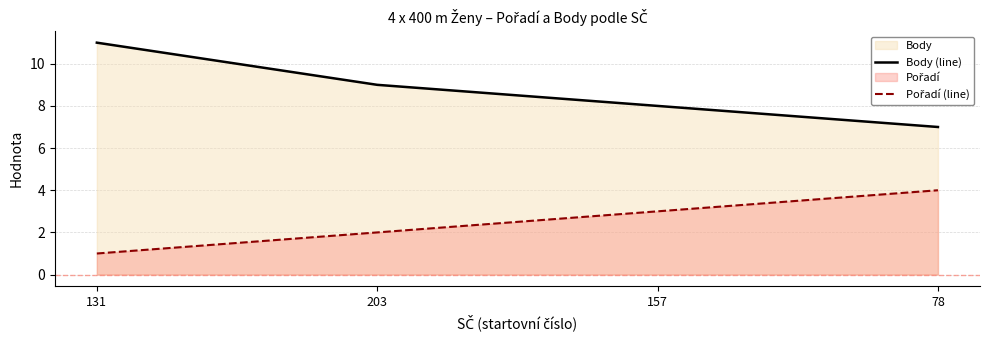

How many Pořadí (line) values are between 2 and 4?

3